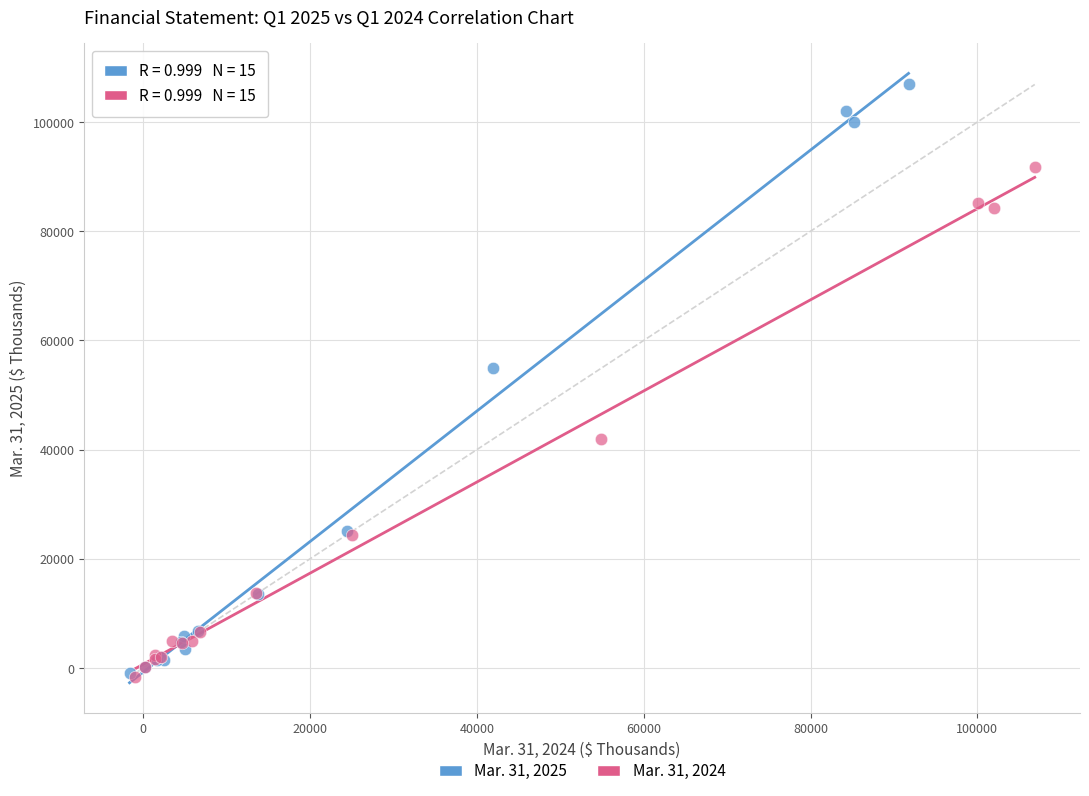

Which series has the widest spread of Y values?

Mar. 31, 2025